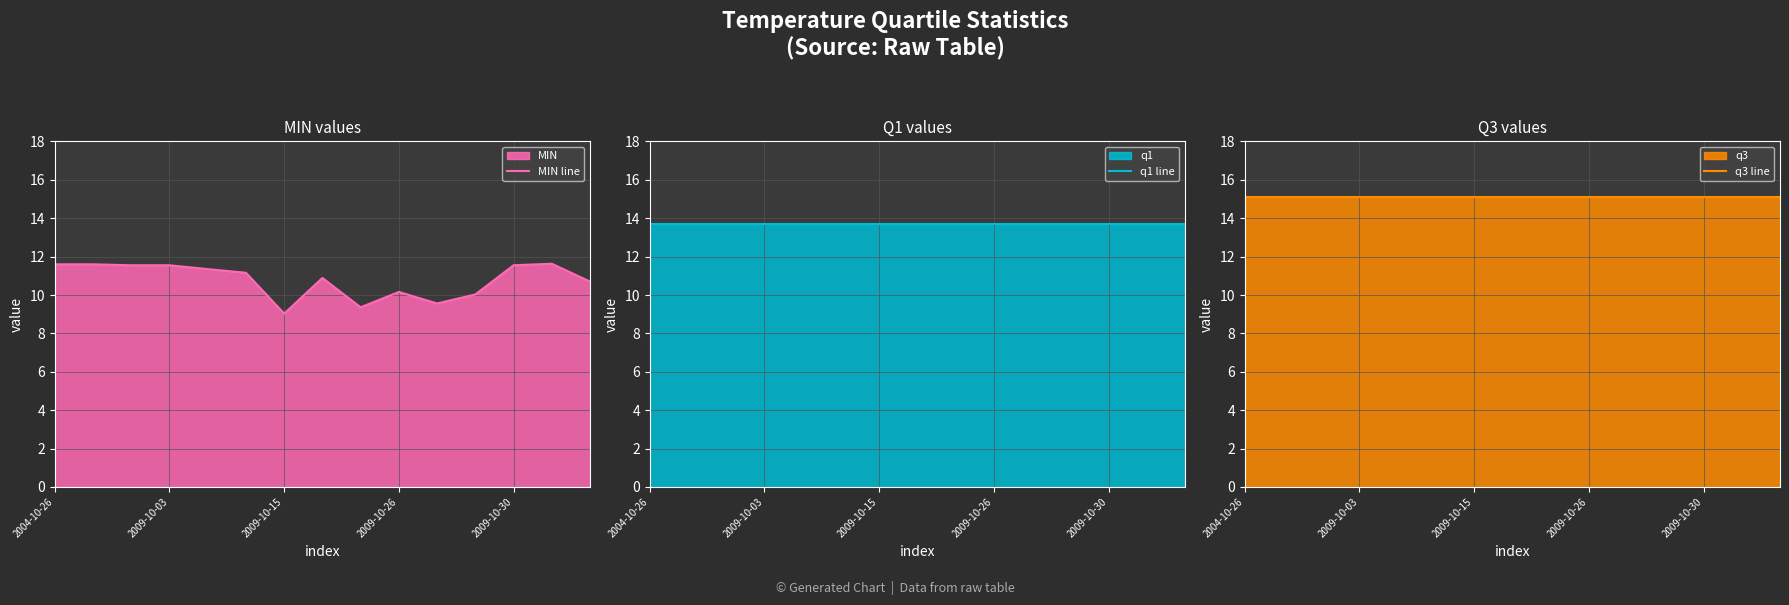

Where does the MIN line series first go above 11?

2004-10-26